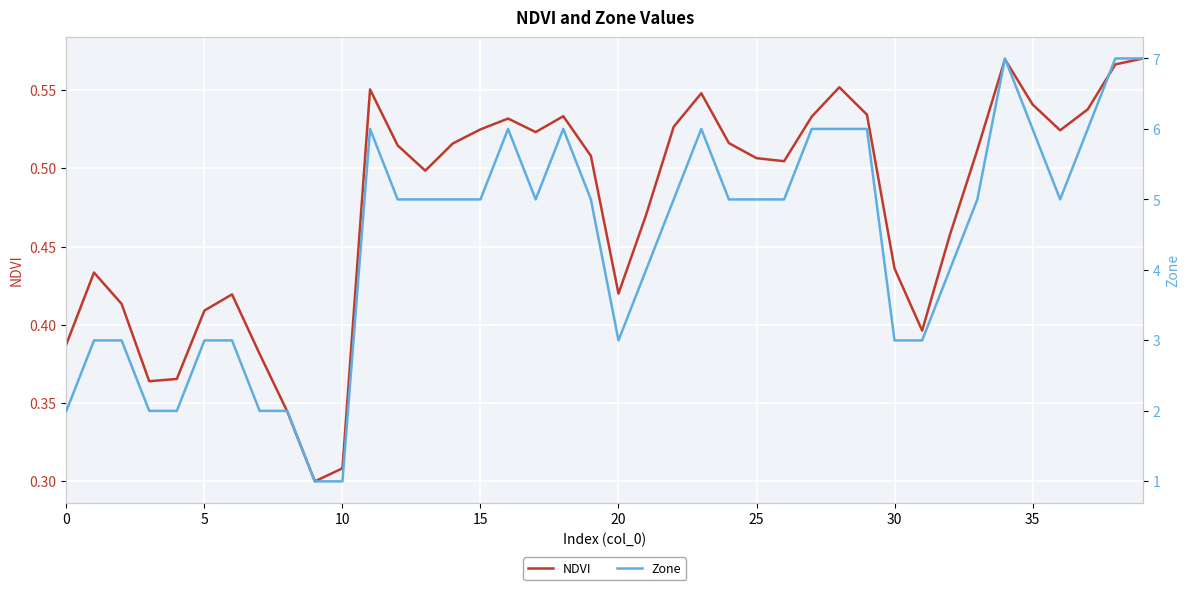

True or false: NDVI and Zone cross at least once.

False